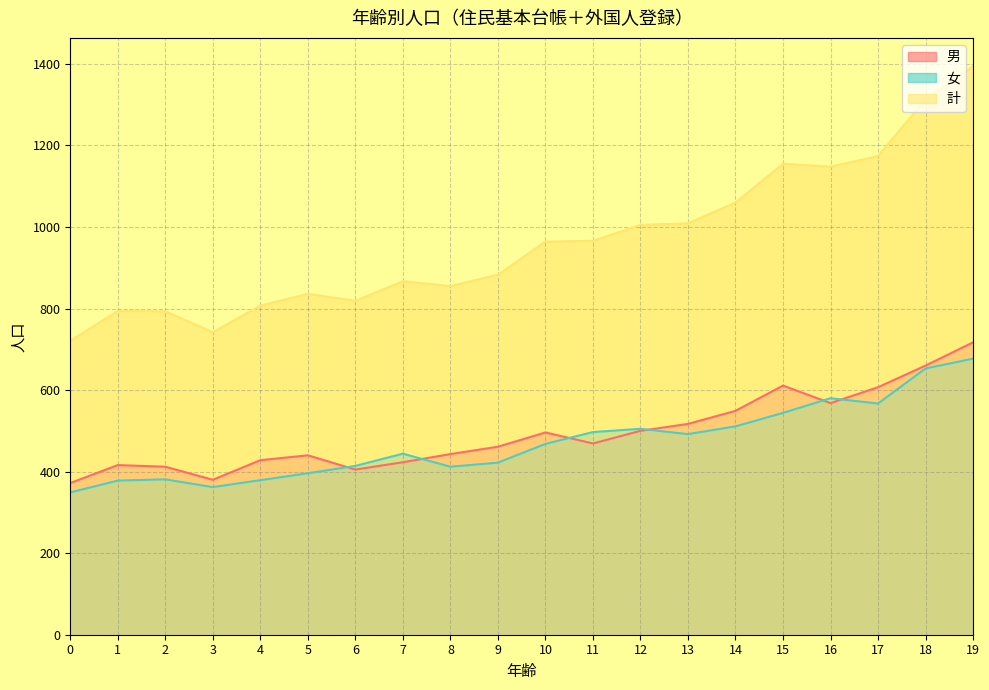

Which has a higher value, 5 or 4?

5